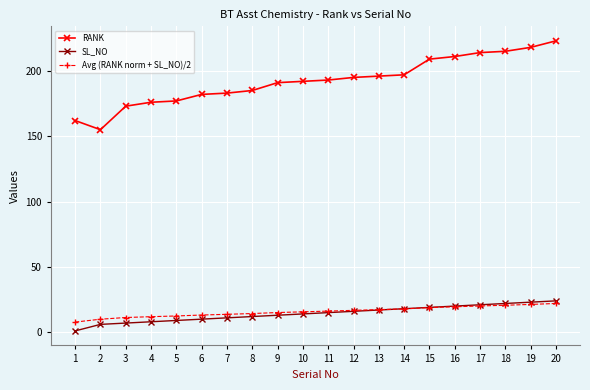

Which series has the largest total across all categories?

RANK